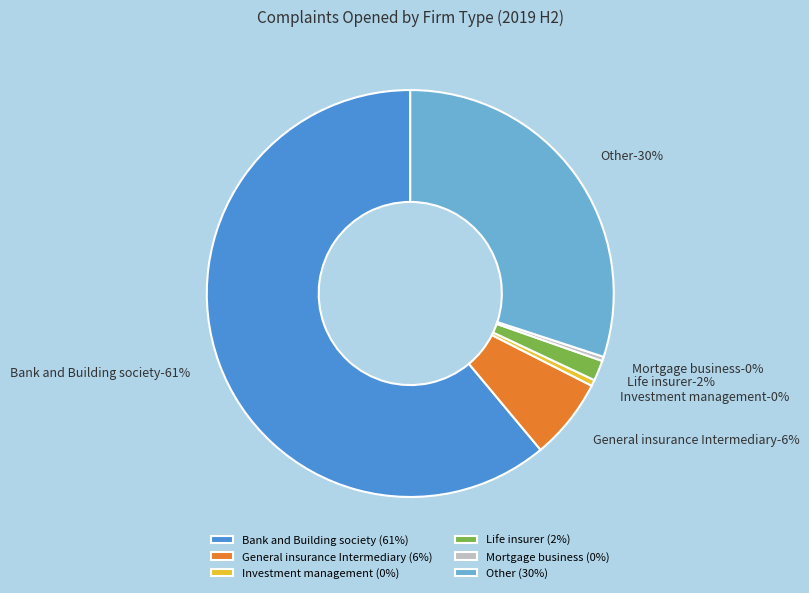

Which slice represents more than half of the pie?

Bank and Building society